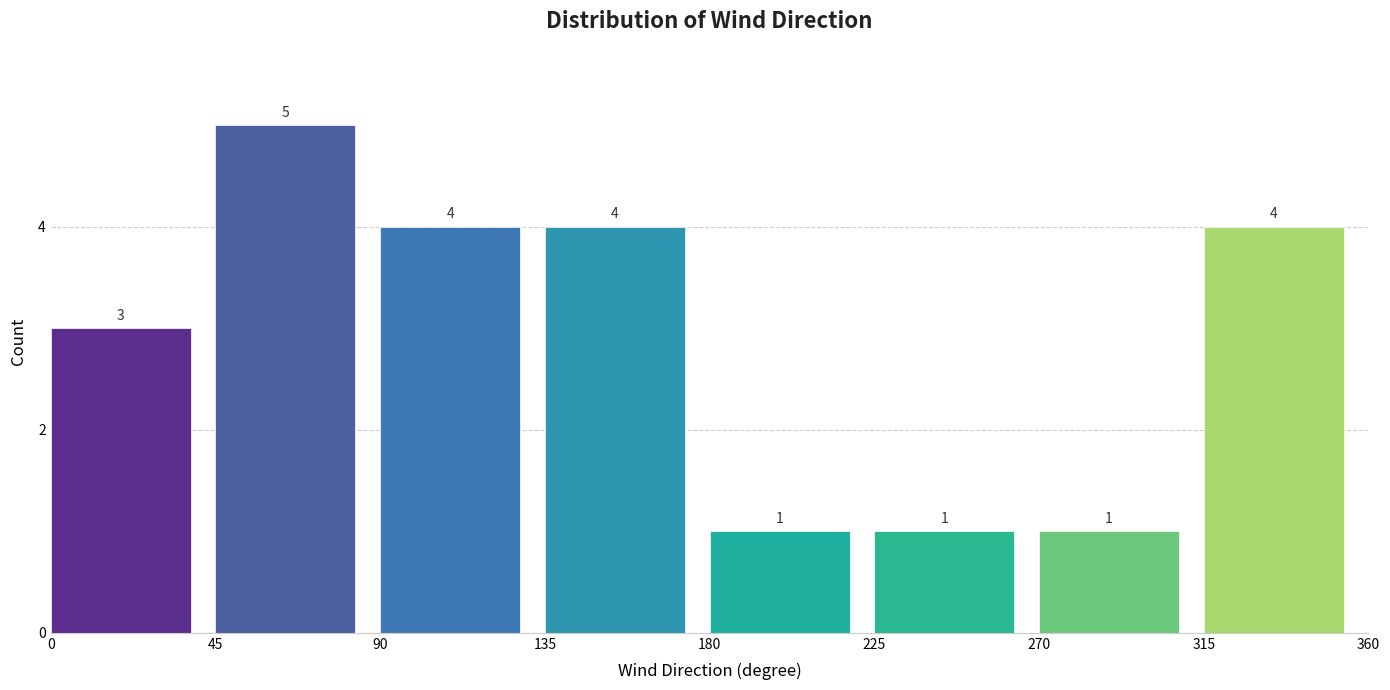

Reading left to right, transcribe this chart: for each bar, give the range it covers on the x-axis and its height.

0 to 45: 3
45 to 90: 5
90 to 135: 4
135 to 180: 4
180 to 225: 1
225 to 270: 1
270 to 315: 1
315 to 360: 4